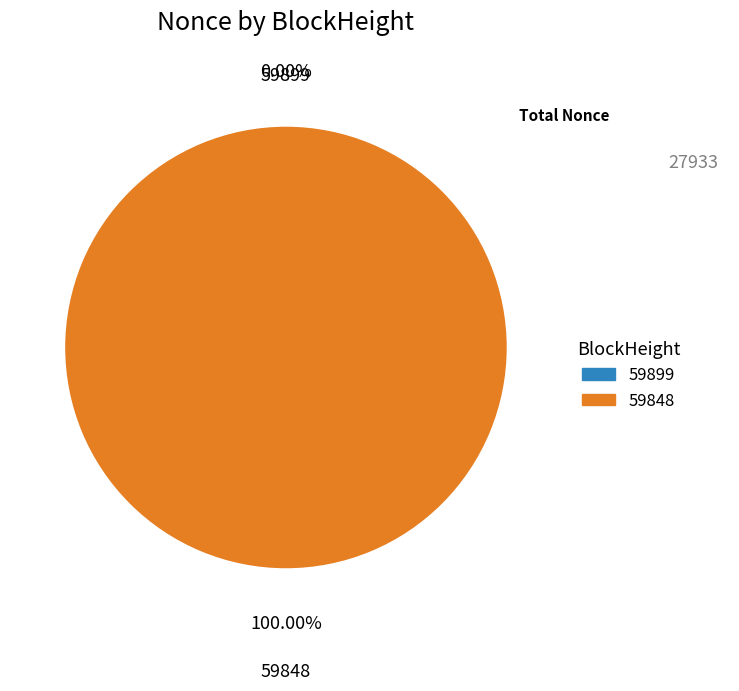

Do 59899 and 59848 together represent more than half of the pie?

Yes